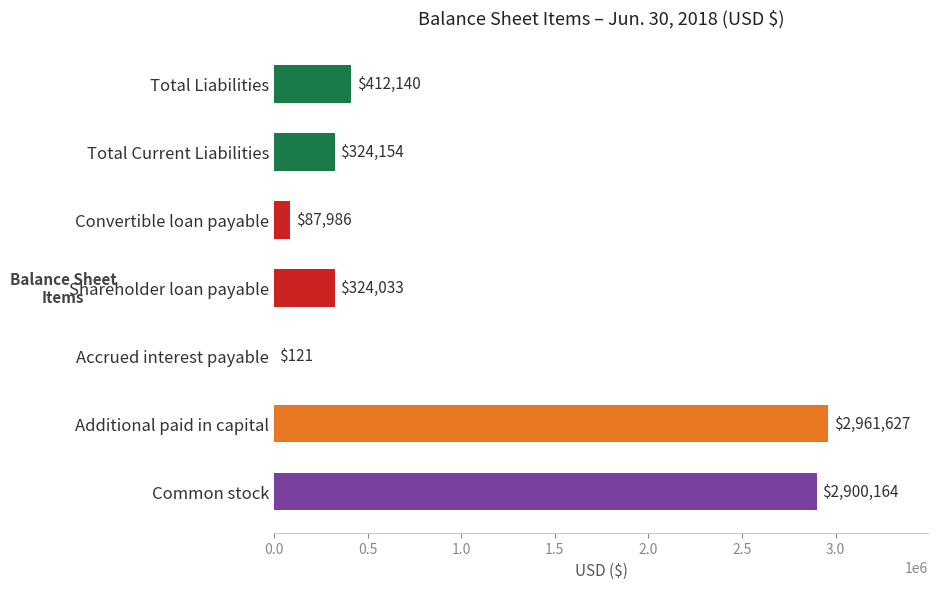

The chart shows a value of 87986 at Convertible loan payable. True or false?

True